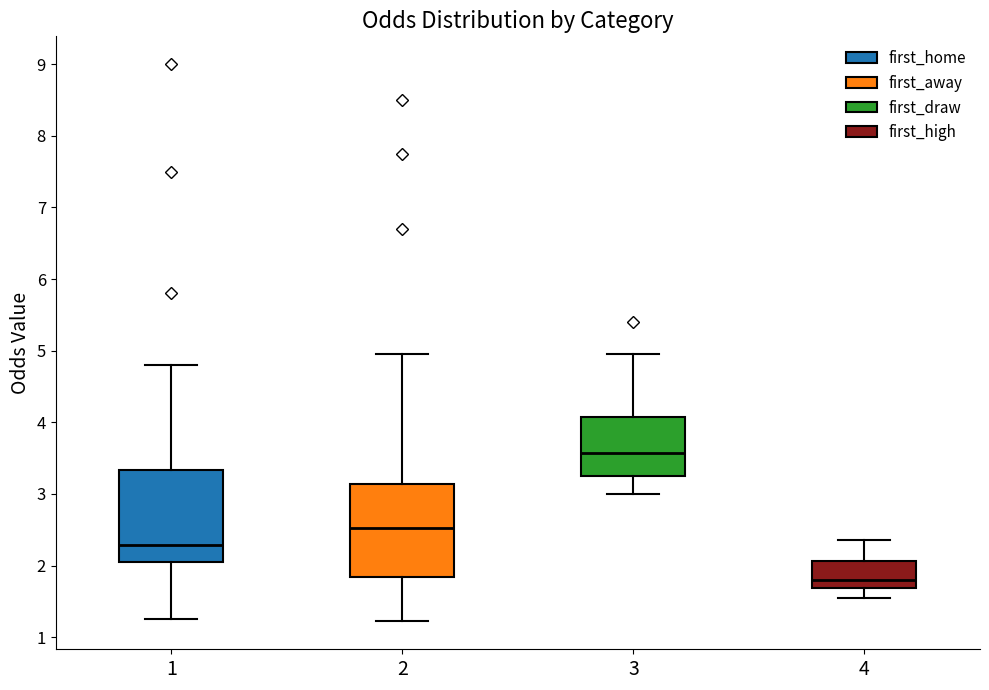

Reading left to right, read every box against the y-axis: the position of its median line, the range the box covers, and the ends of its whiskers. The values are not printed on the chart, so give them approximately, as read against the axis.

1: median 2.3, box 2.0 to 3.3, whiskers 1.3 to 4.8
2: median 2.5, box 1.8 to 3.1, whiskers 1.2 to 5.0
3: median 3.6, box 3.3 to 4.1, whiskers 3.0 to 5.0
4: median 1.8, box 1.7 to 2.1, whiskers 1.5 to 2.4